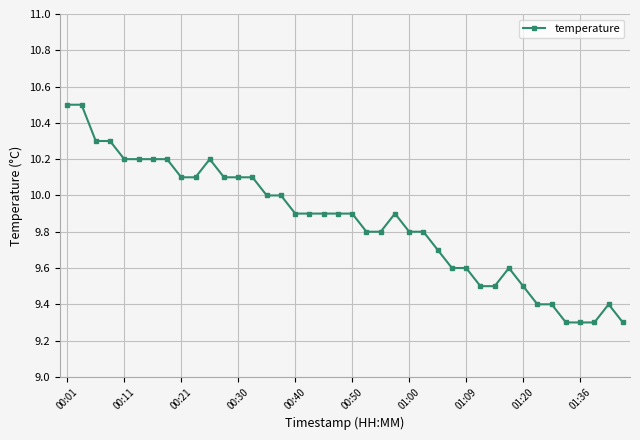

Does the chart have visible grid lines?

Yes